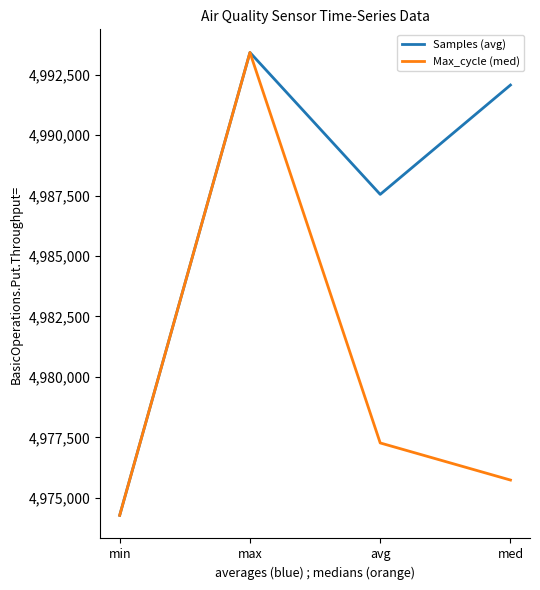

Count the number of categories in the chart.

4